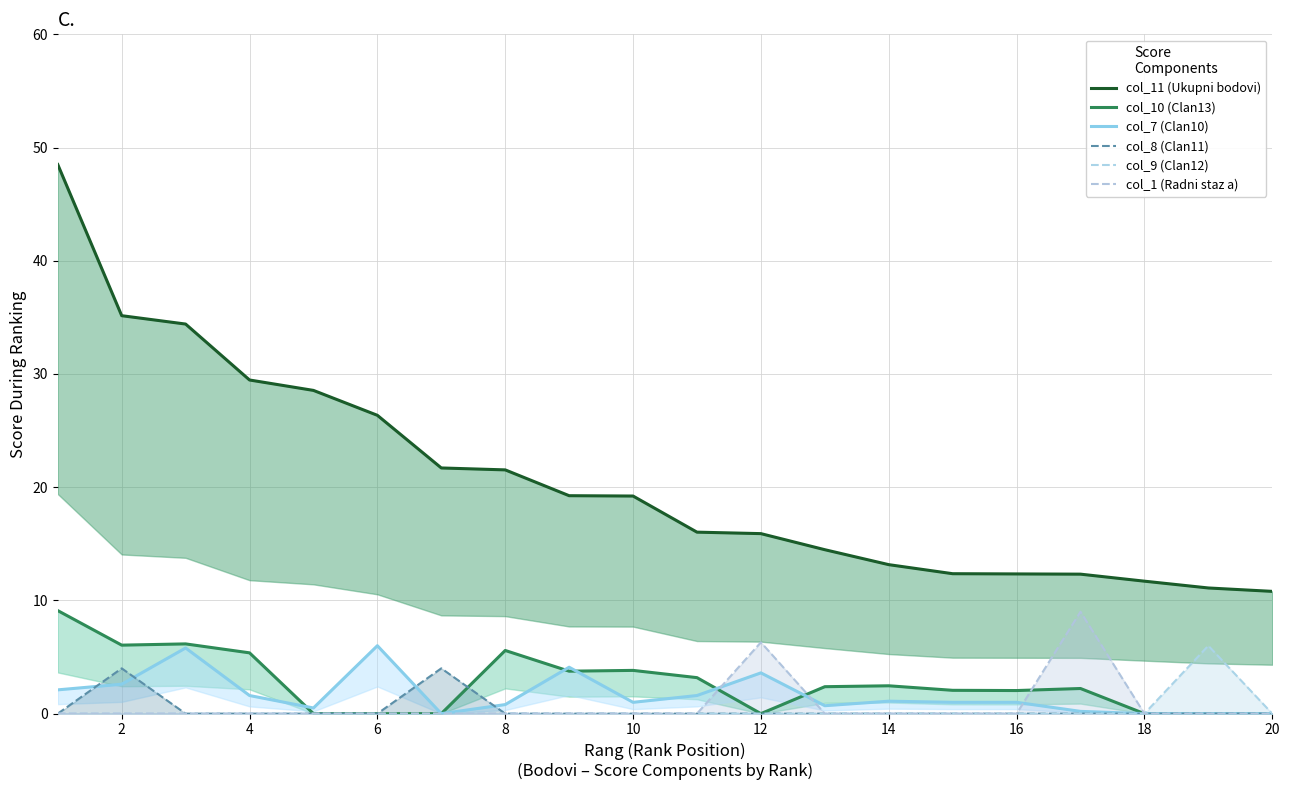

How many col_8 (Clan11) values are between 0 and 1?

18